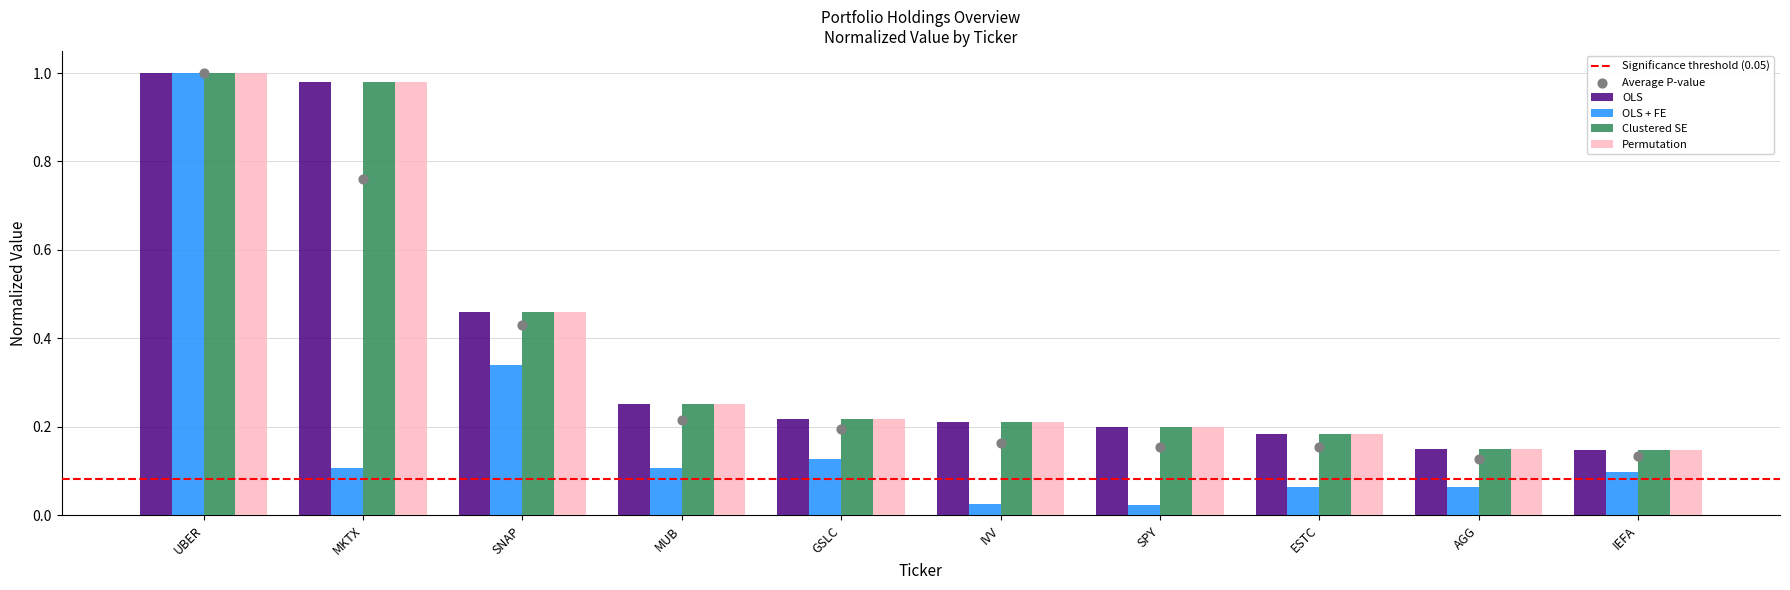

Which series reaches the minimum Y coordinate?

OLS + FE